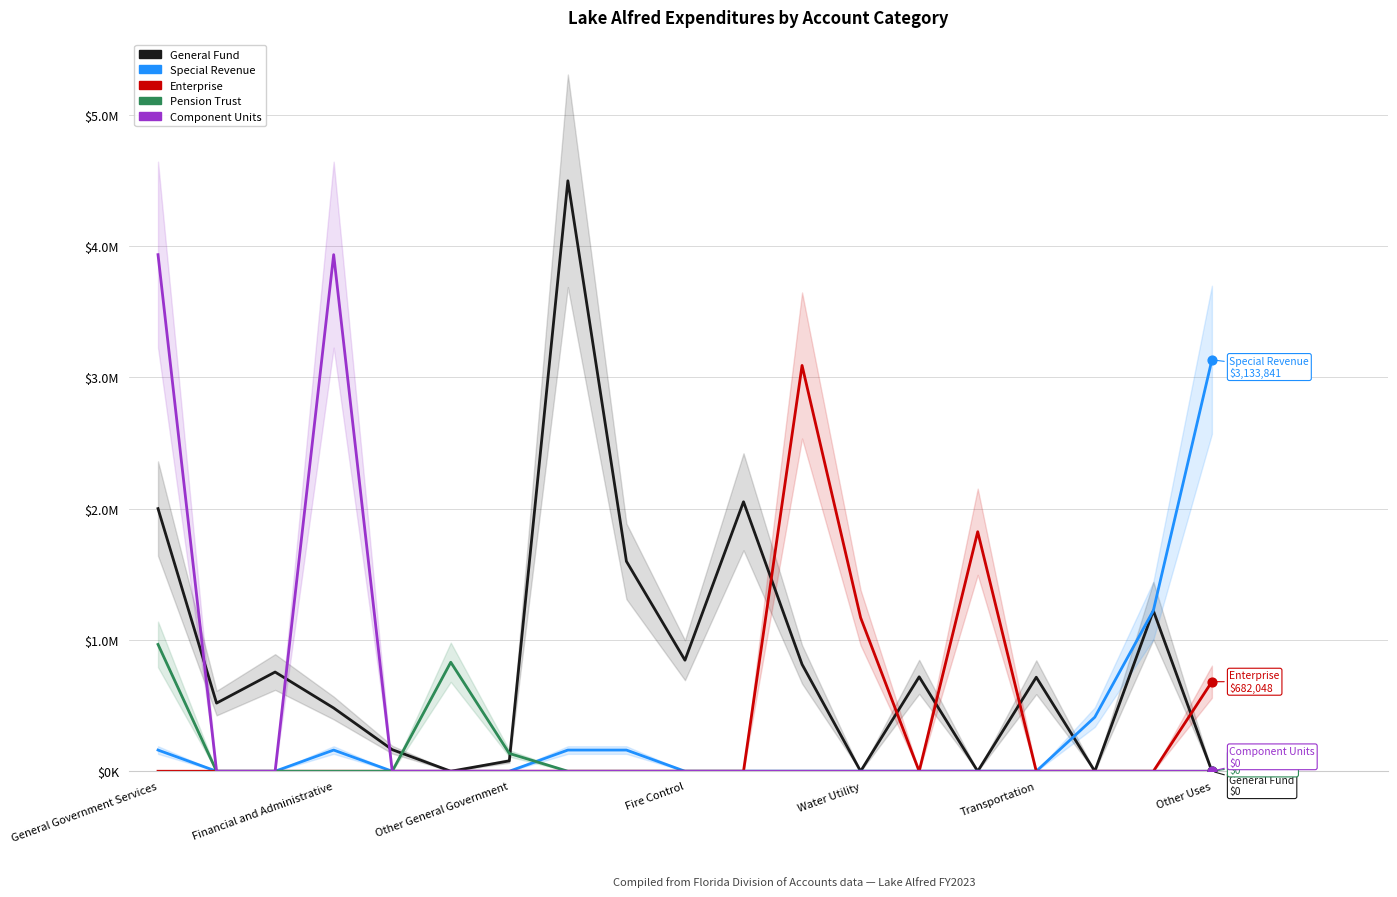

Which series contains the highest Y value?

General Fund